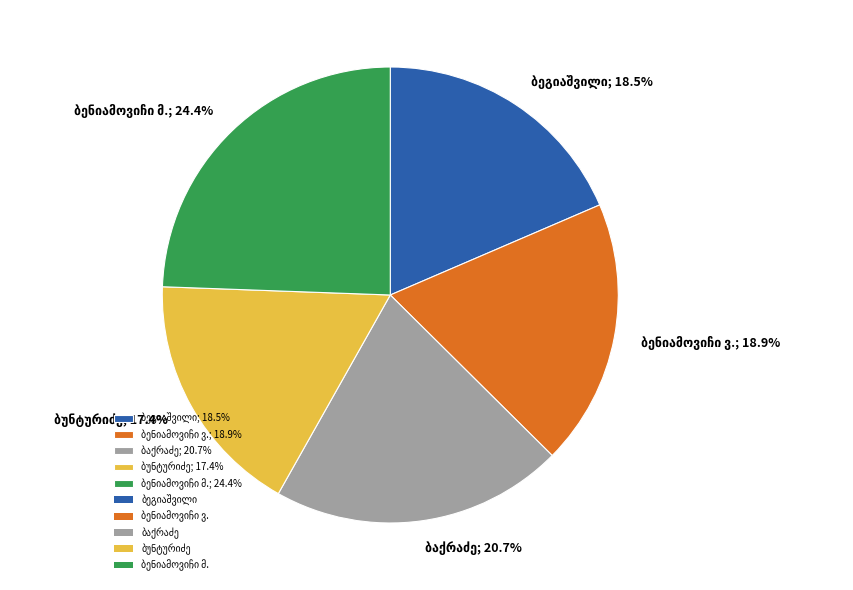

Is there any slice that represents more than half of the pie?

No